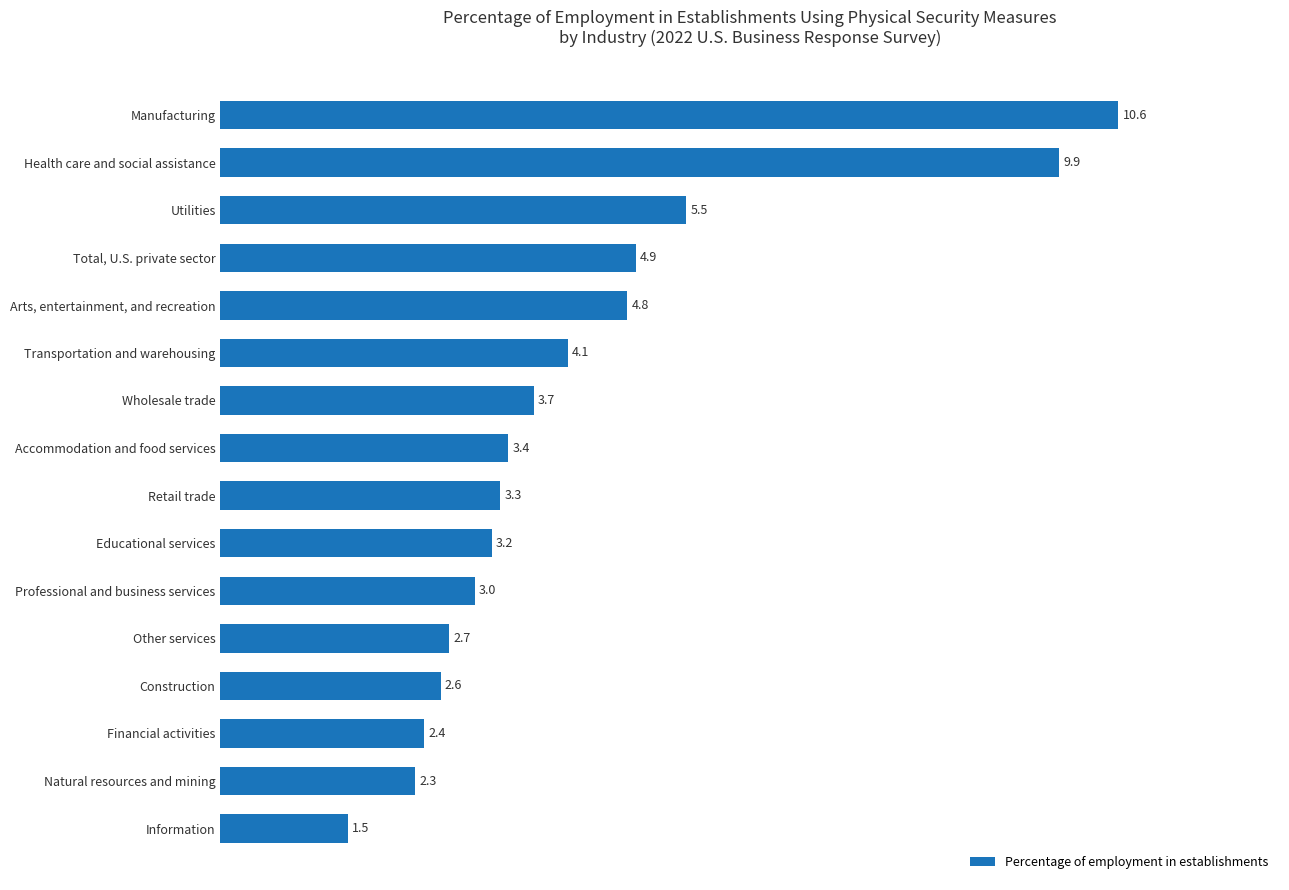

Rank the categories by value from highest to lowest.

Manufacturing, Health care and social assistance, Utilities, Total, U.S. private sector, Arts, entertainment, and recreation, Transportation and warehousing, Wholesale trade, Accommodation and food services, Retail trade, Educational services, Professional and business services, Other services, Construction, Financial activities, Natural resources and mining, Information